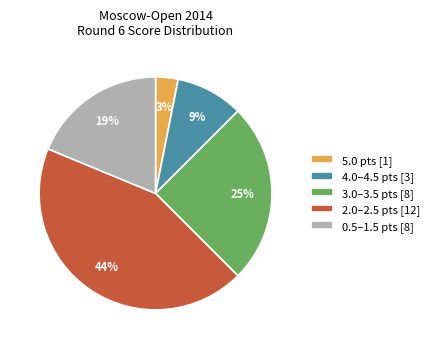

Rank the categories by value from highest to lowest.

2.0–2.5 pts [12], 3.0–3.5 pts [8], 0.5–1.5 pts [8], 4.0–4.5 pts [3], 5.0 pts [1]